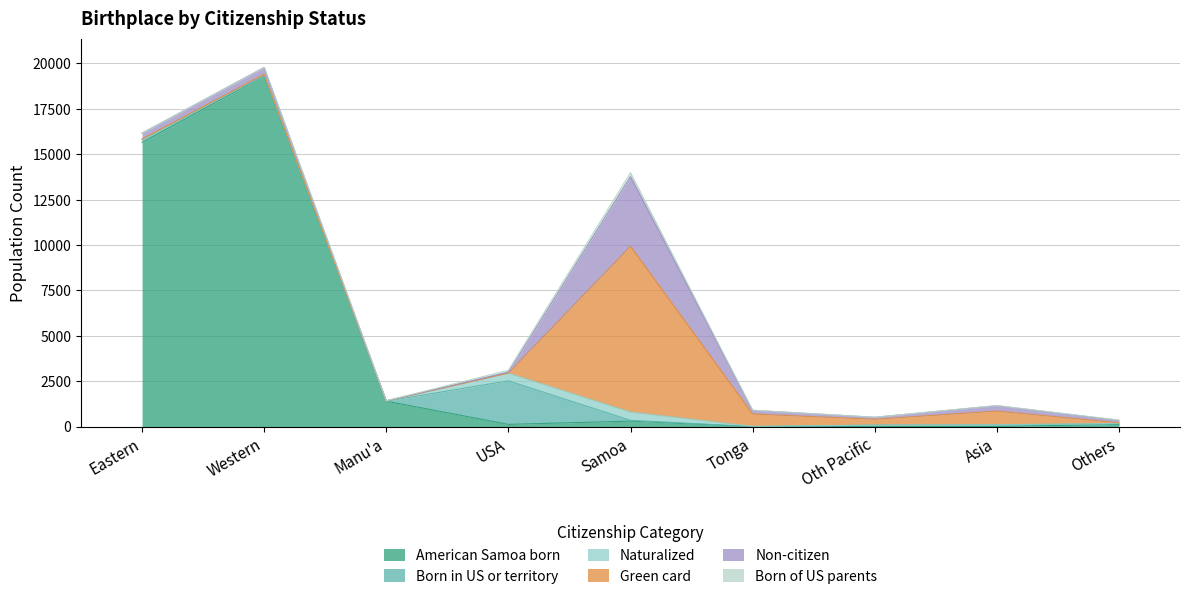

Which series has the largest range (max minus min)?

American Samoa born